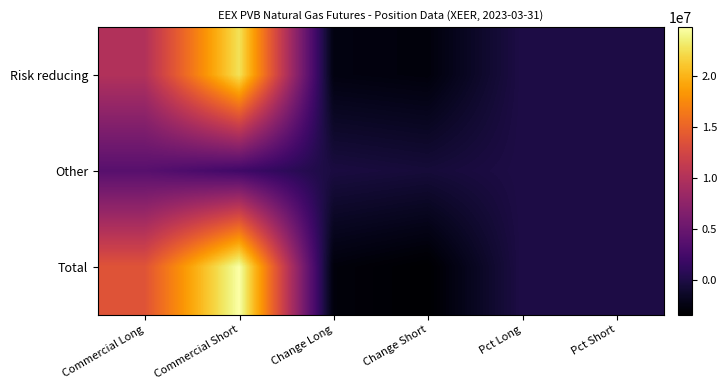

Count the number of data series in this chart.

3